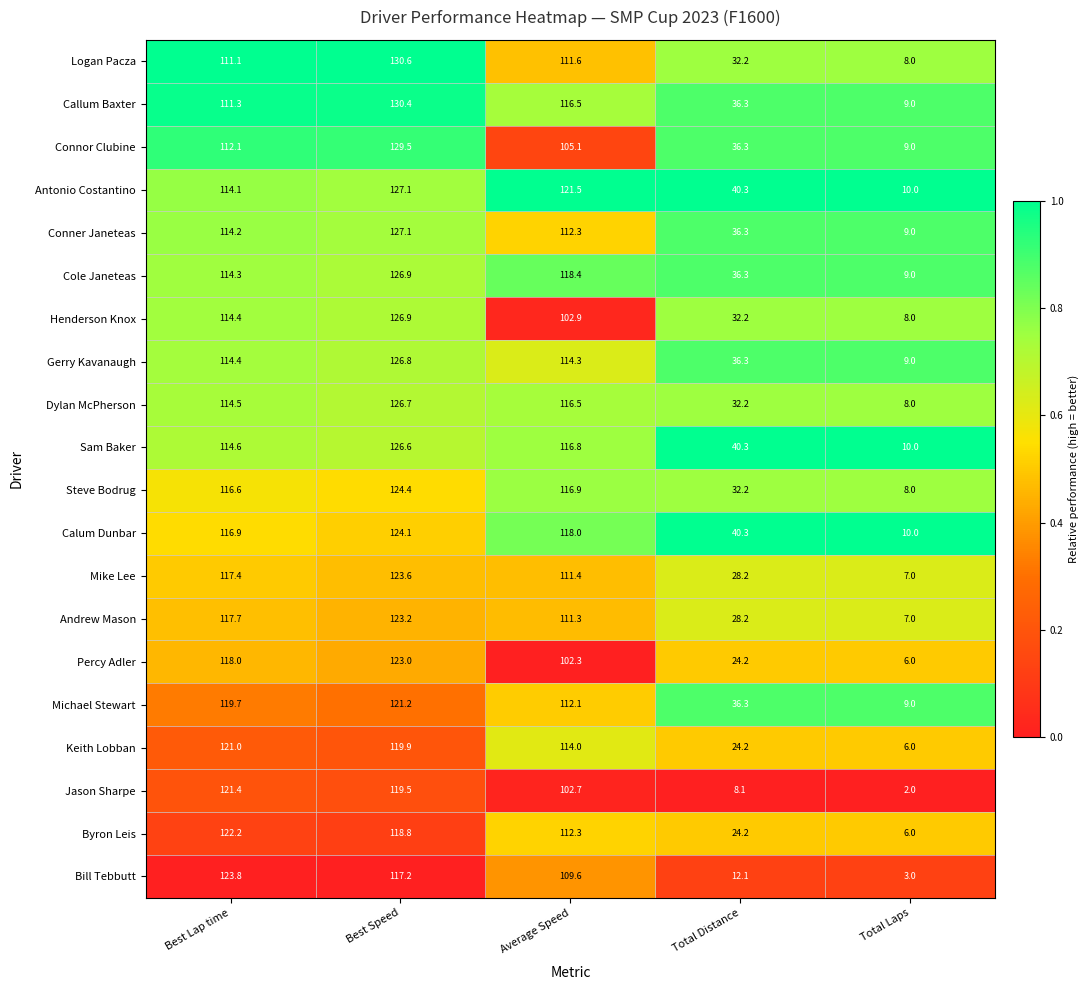

The Mike Lee series shows 65.2 at Best Lap time. True or false?

False